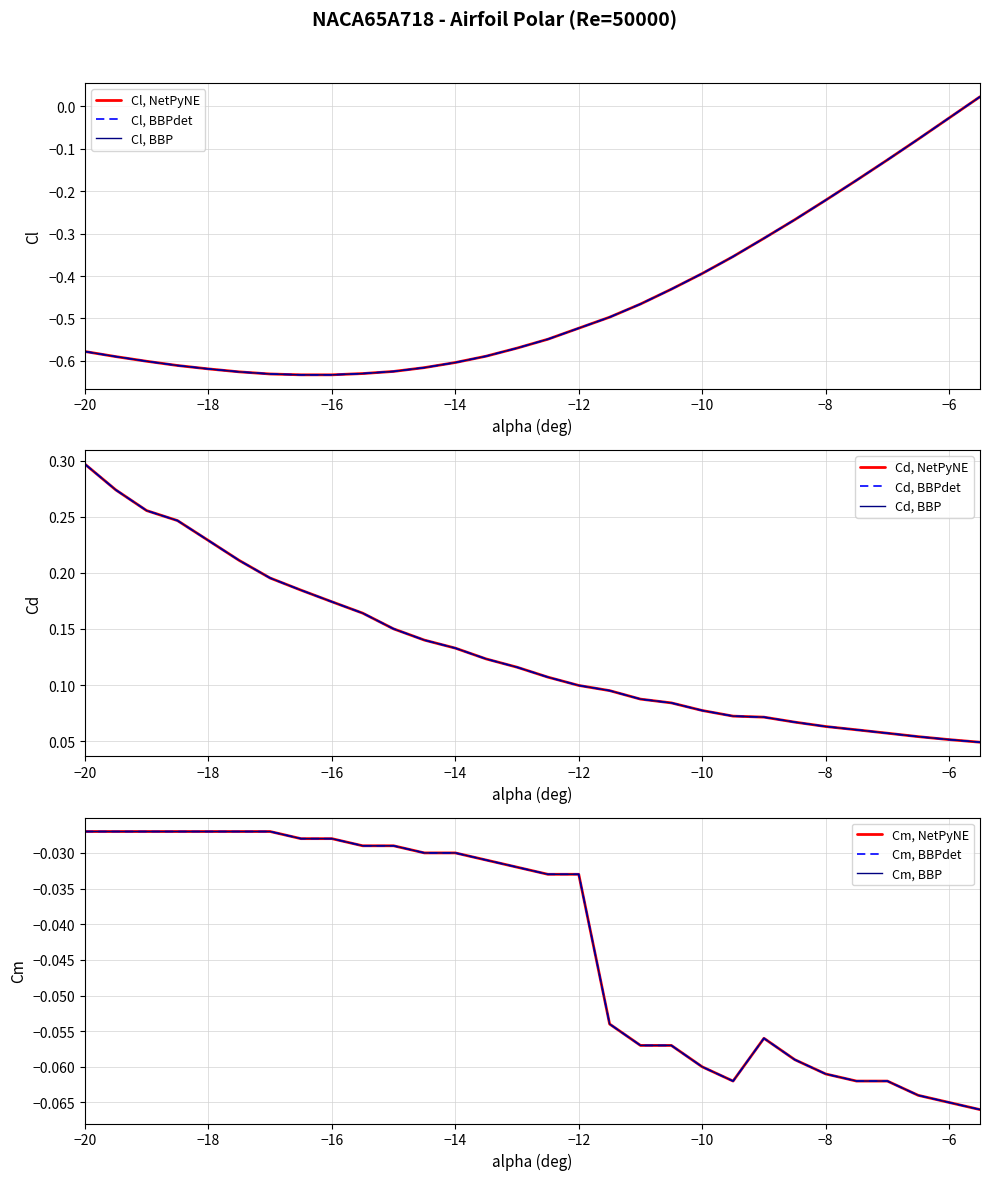

Reading right to left, transcribe all the data shown in this chart.

Cl: 0.0	-0.0	-0.1	-0.1	-0.2	-0.2	-0.3	-0.3	-0.4	-0.4	-0.4	-0.5	-0.5	-0.5	-0.5	-0.6	-0.6	-0.6	-0.6	-0.6	-0.6	-0.6	-0.6	-0.6	-0.6	-0.6	-0.6	-0.6	-0.6	-0.6
Cd: 0.0	0.1	0.1	0.1	0.1	0.1	0.1	0.1	0.1	0.1	0.1	0.1	0.1	0.1	0.1	0.1	0.1	0.1	0.1	0.2	0.2	0.2	0.2	0.2	0.2	0.2	0.2	0.3	0.3	0.3
Cm: -0.1	-0.1	-0.1	-0.1	-0.1	-0.1	-0.1	-0.1	-0.1	-0.1	-0.1	-0.1	-0.1	-0.0	-0.0	-0.0	-0.0	-0.0	-0.0	-0.0	-0.0	-0.0	-0.0	-0.0	-0.0	-0.0	-0.0	-0.0	-0.0	-0.0